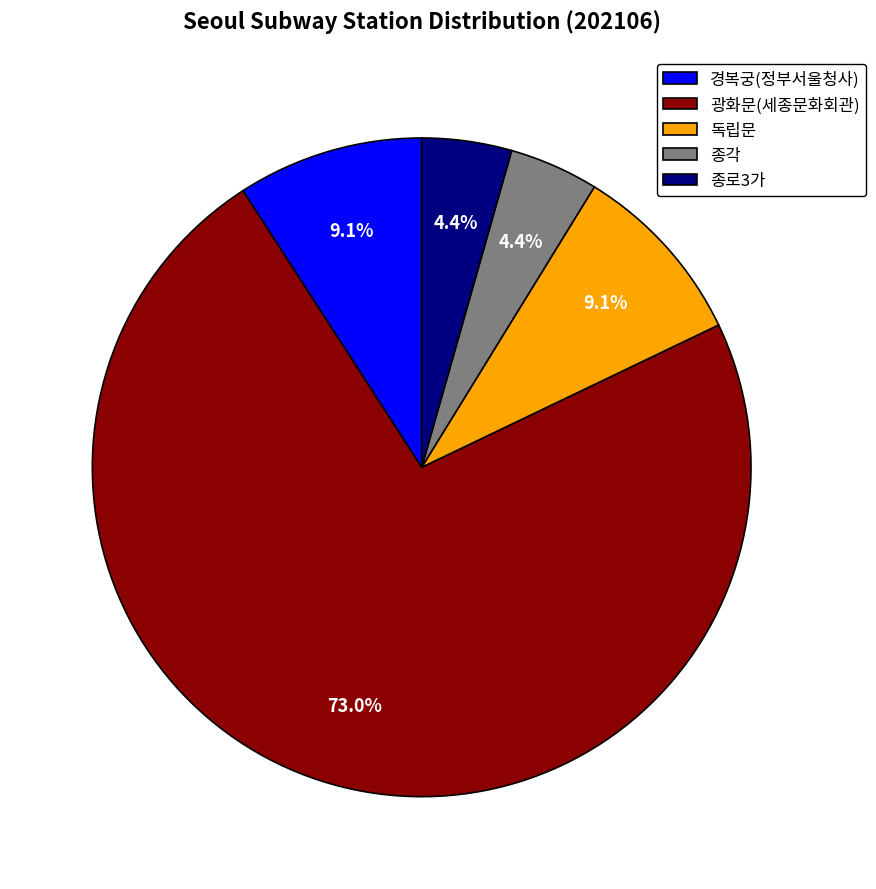

Approximately how many times larger is the value at 경복궁(정부서울청사) compared to 종로3가?

2.1